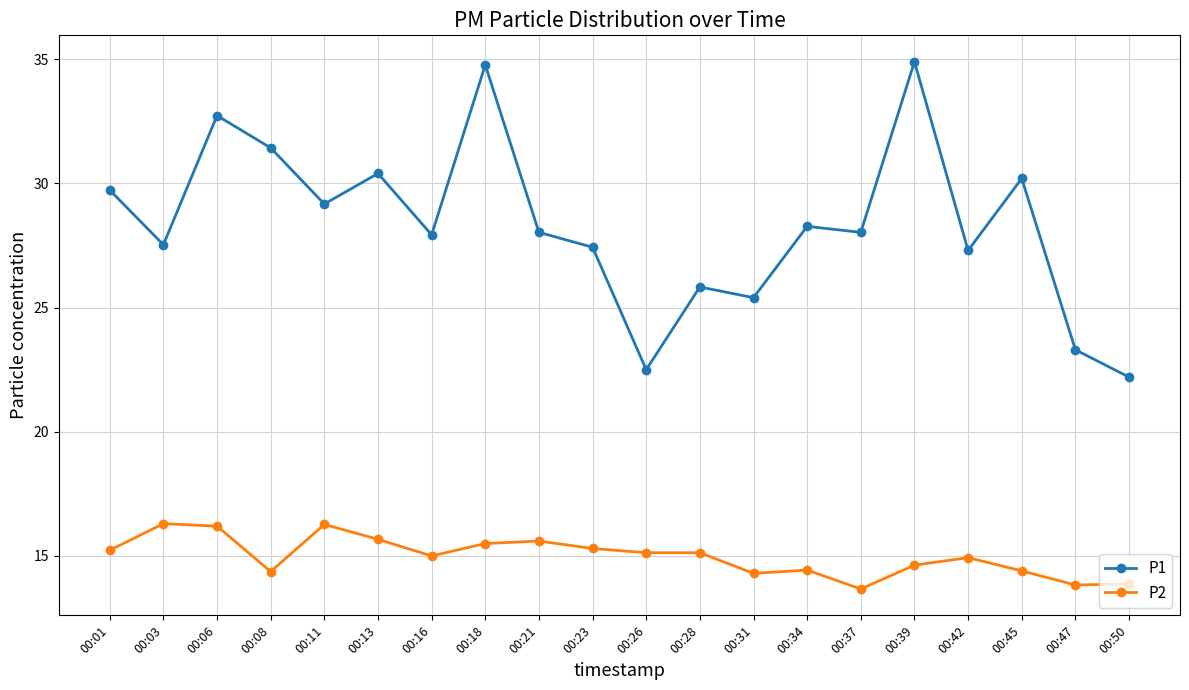

Is the value of P1 at 00:45 greater than the value of P2 at 00:08?

Yes